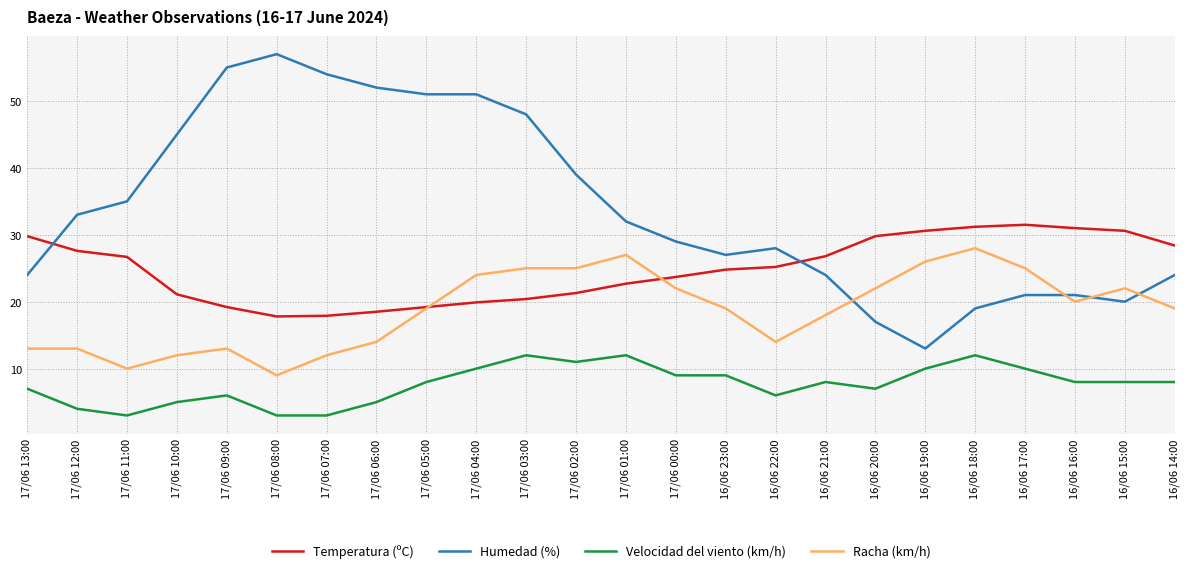

Between 17/06 05:00 and 16/06 20:00, which series saw the biggest shift?

Humedad (%)